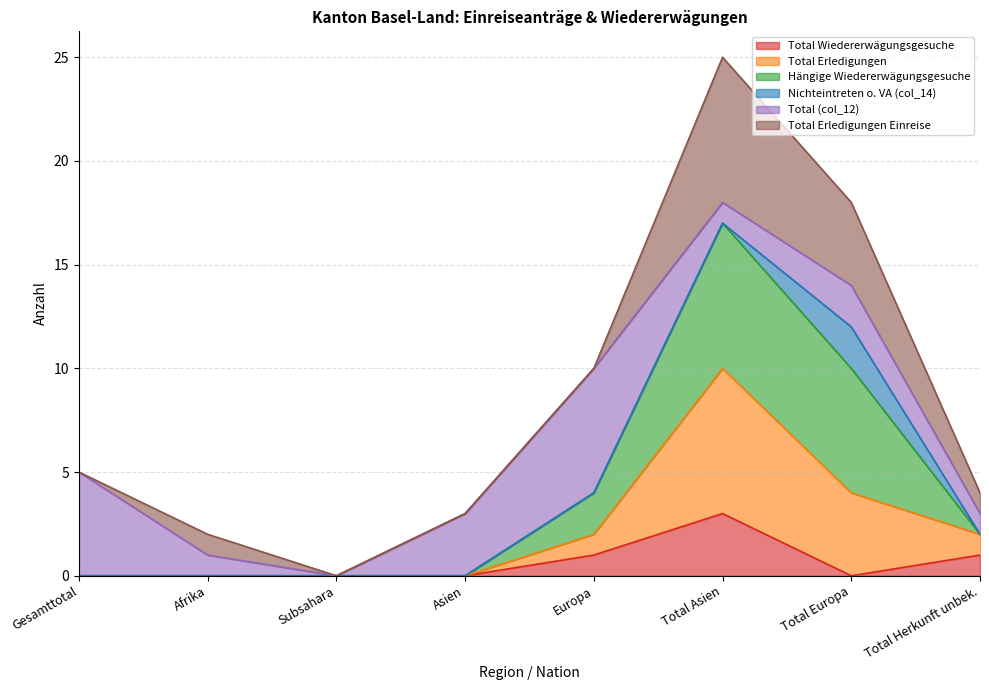

How many lines are shown in the chart?

6